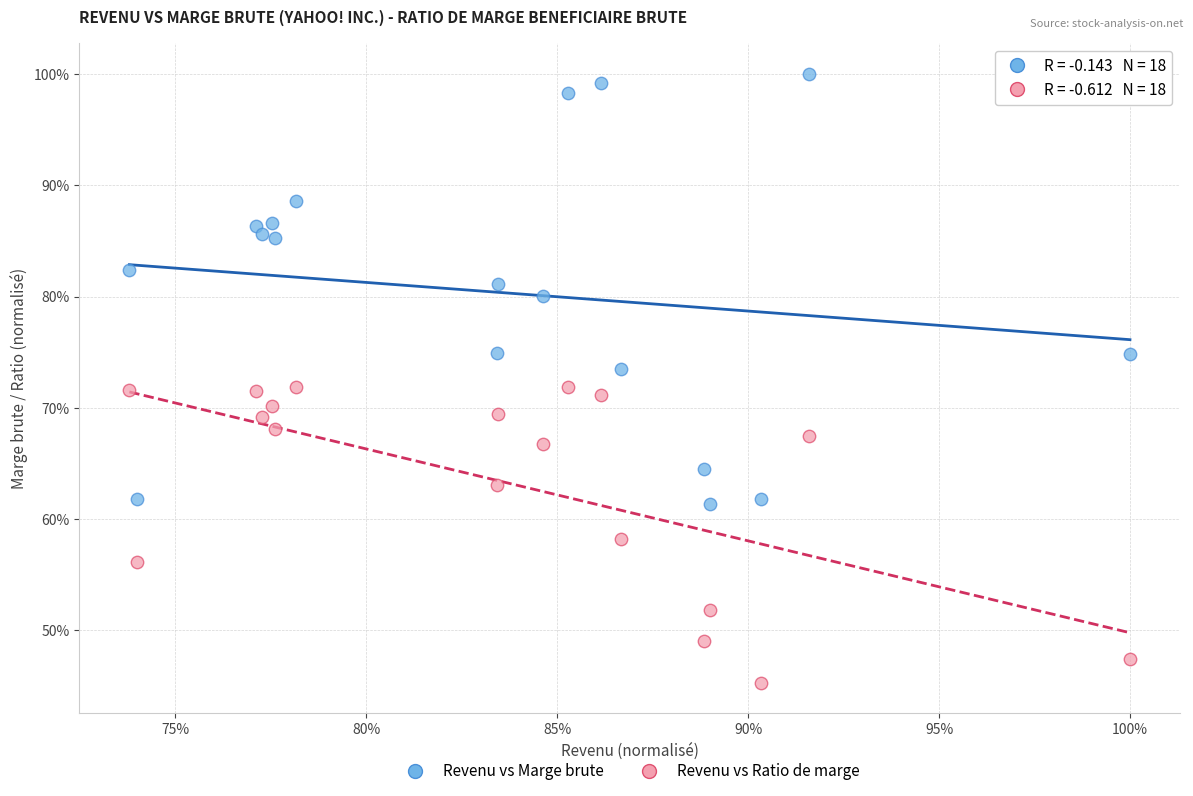

What are all the series names shown in the legend?

Revenu vs Marge brute, Revenu vs Ratio de marge